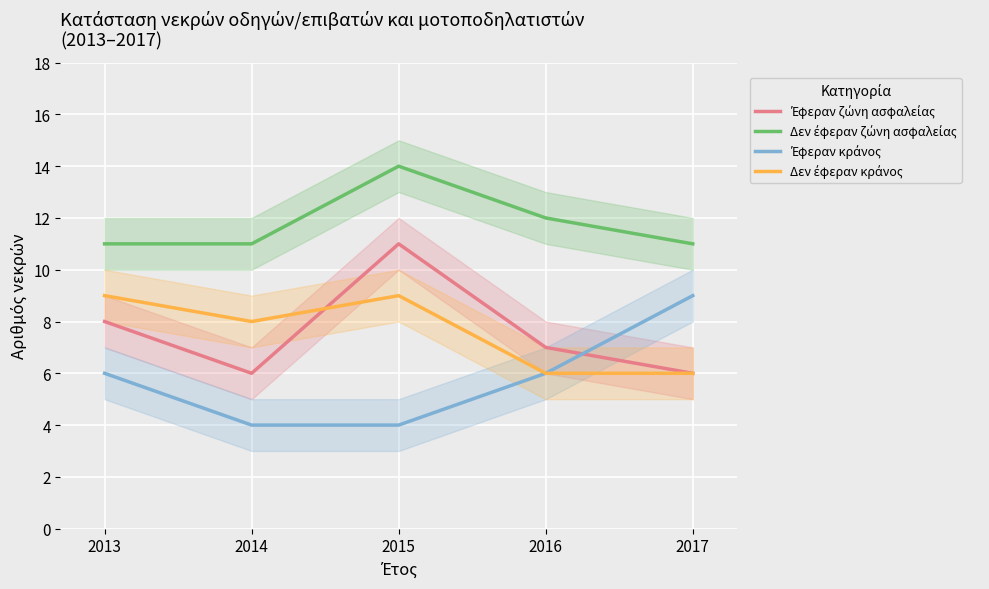

The value of Έφεραν ζώνη ασφαλείας at 2017 is 9. True or false?

False